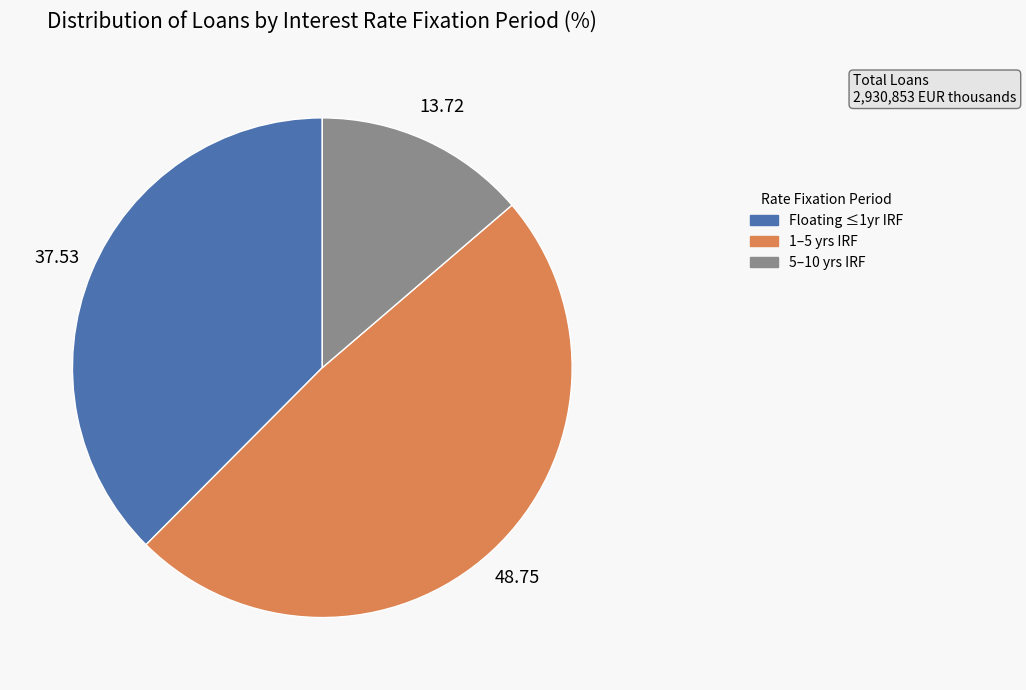

Is there any slice that represents more than half of the pie?

No